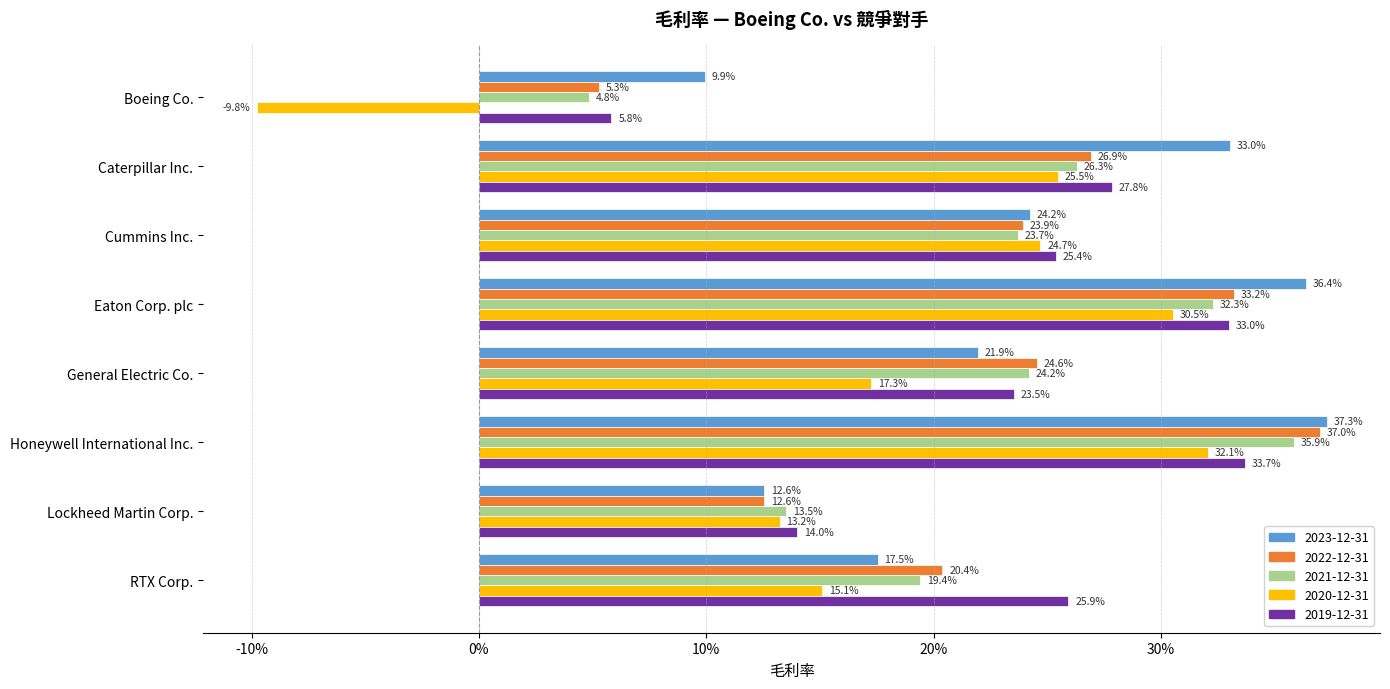

Is the value of 2020-12-31 at Caterpillar Inc. greater than the value of 2021-12-31 at Cummins Inc.?

Yes